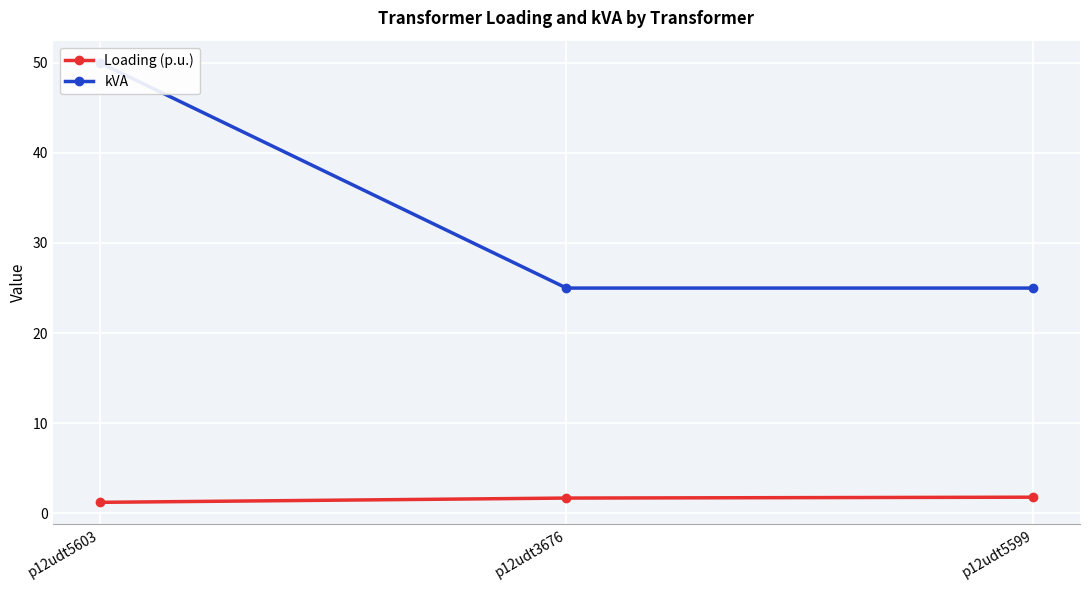

Reading left to right, extract all data points from this chart.

Loading (p.u.): p12udt5603=1.2	p12udt3676=1.7	p12udt5599=1.8
kVA: p12udt5603=50.0	p12udt3676=25.0	p12udt5599=25.0